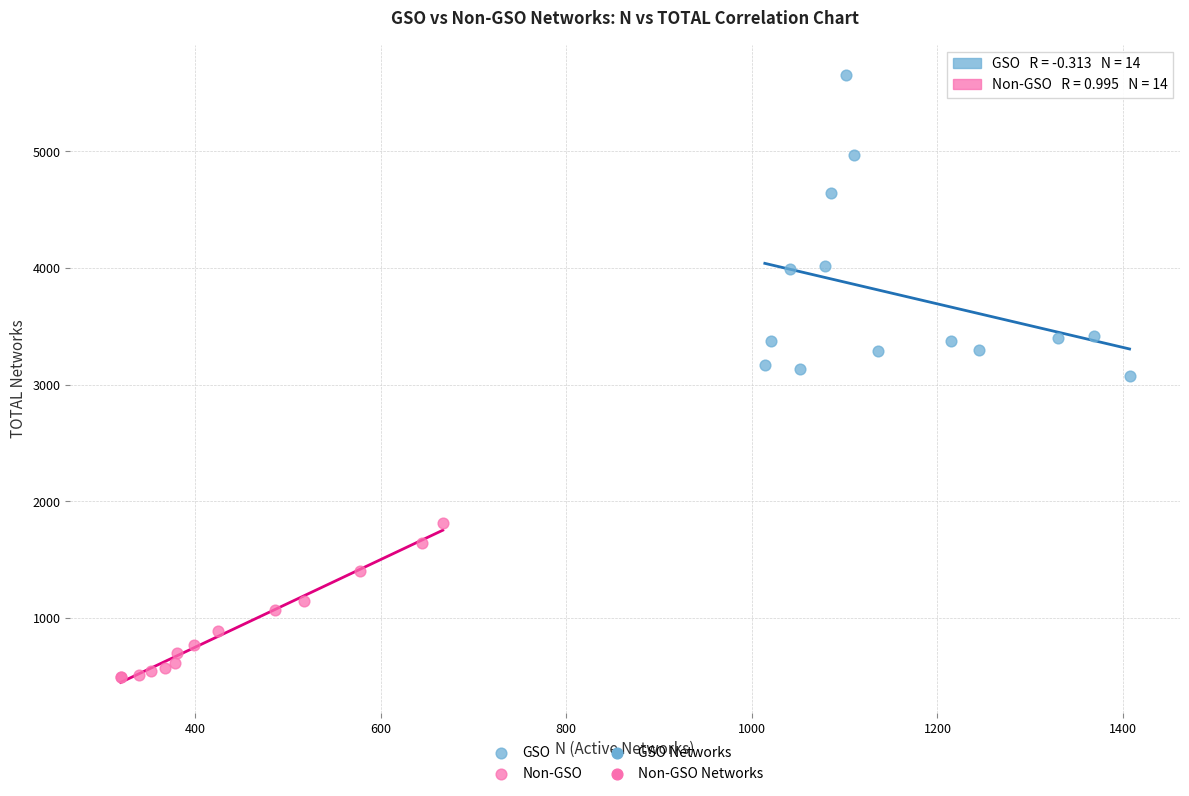

Which series contains the lowest Y value?

Non-GSO